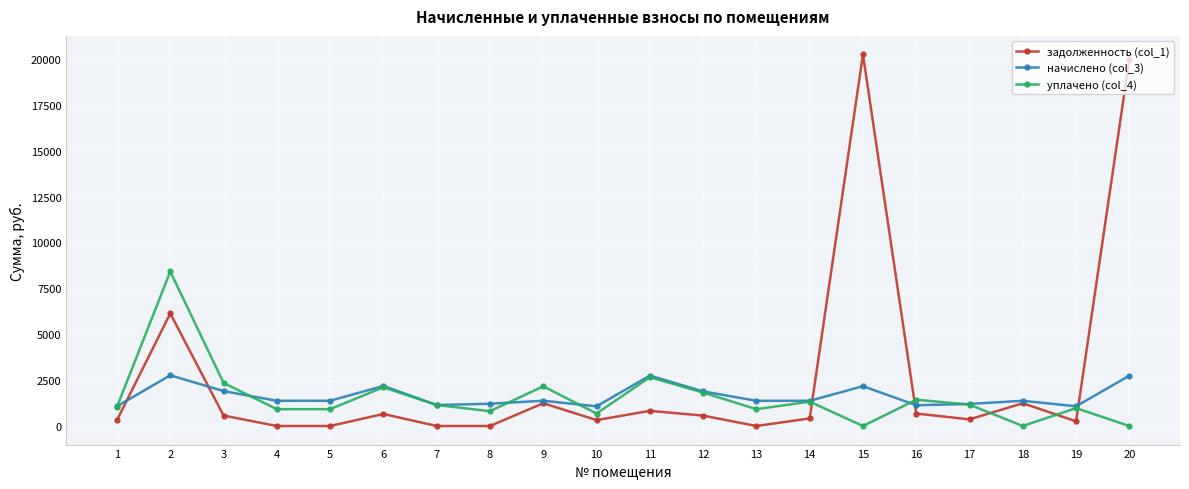

The value of начислено (col_3) at 15 is 2169.4. True or false?

True